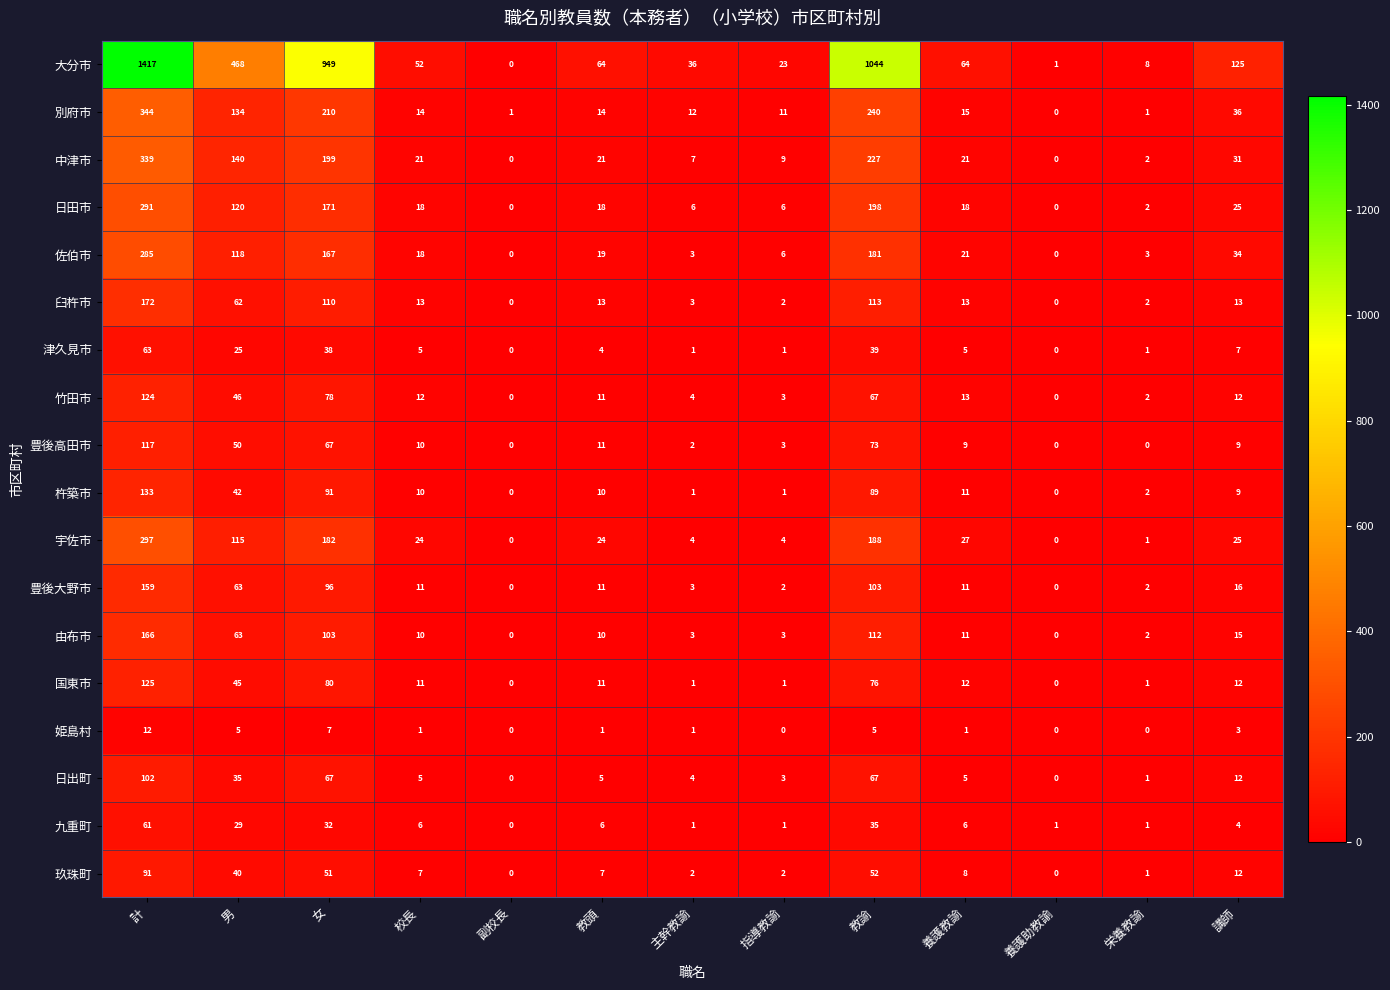

Which series has the largest total across all categories?

大分市